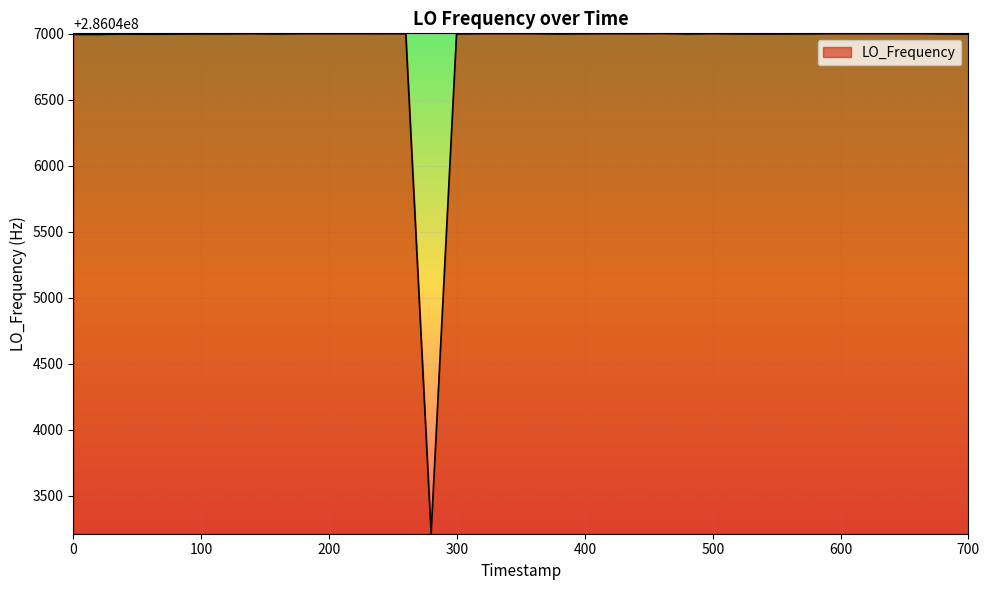

What is the maximum value shown in the chart?

286047004.2